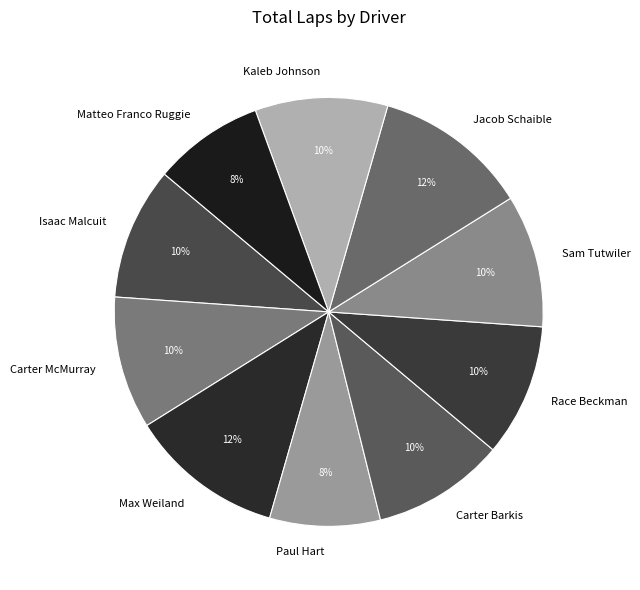

How many segments does this pie chart have?

10